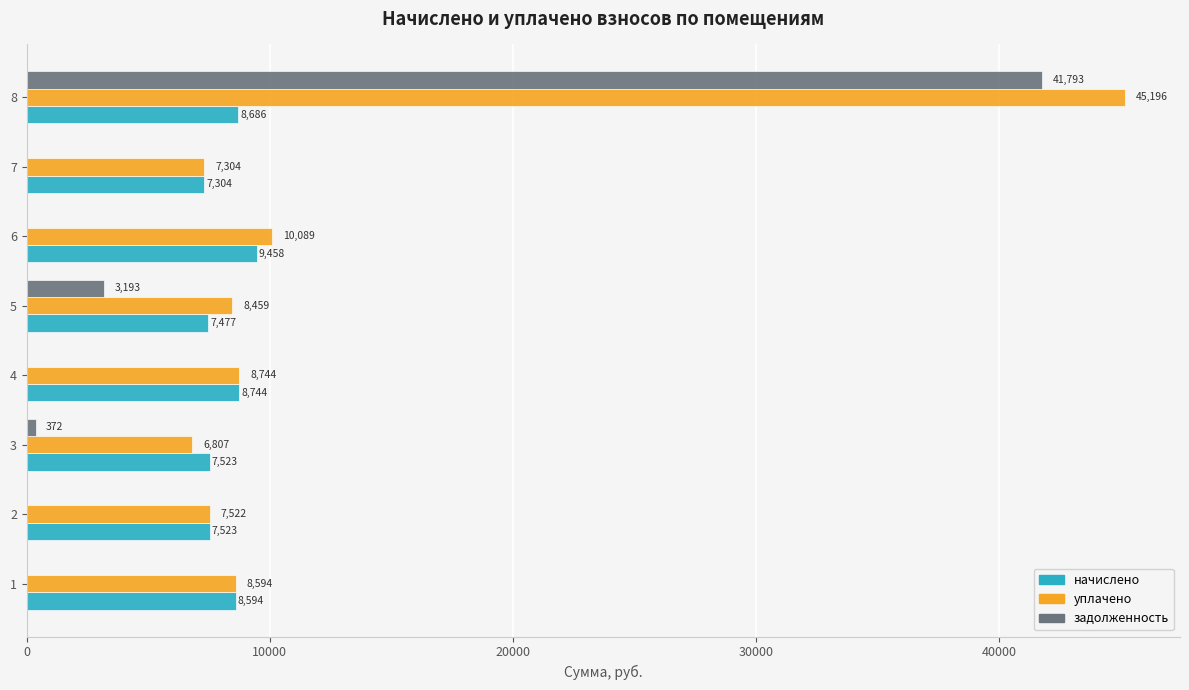

Which series has the largest total across all categories?

уплачено